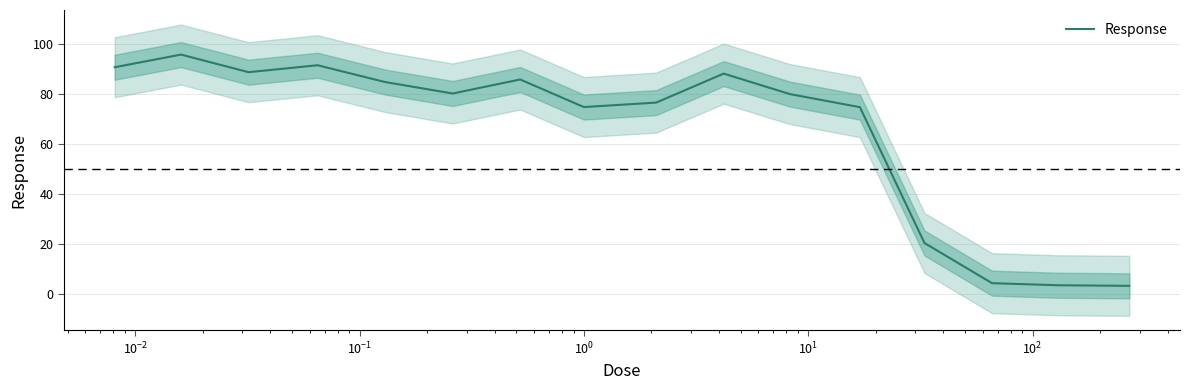

Read the value at $\mathdefault{10^{1}}$.

80.1